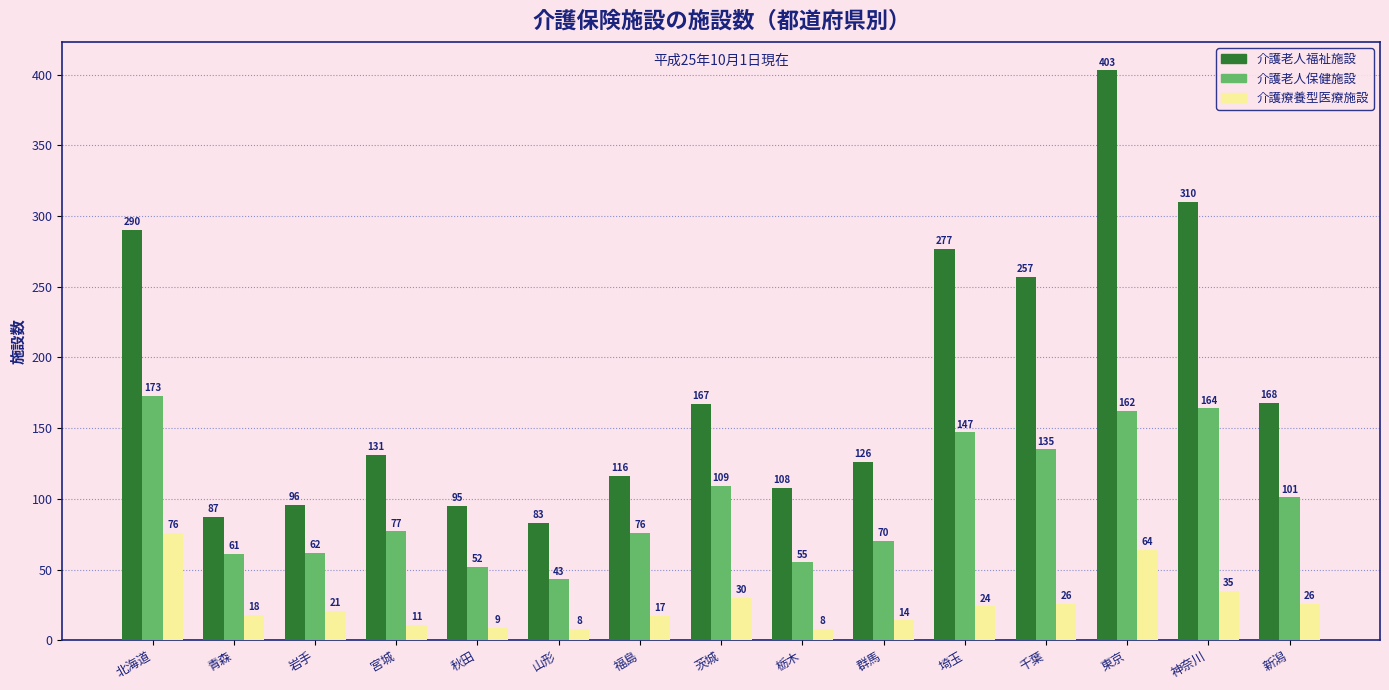

What is the maximum value shown in the chart?

403